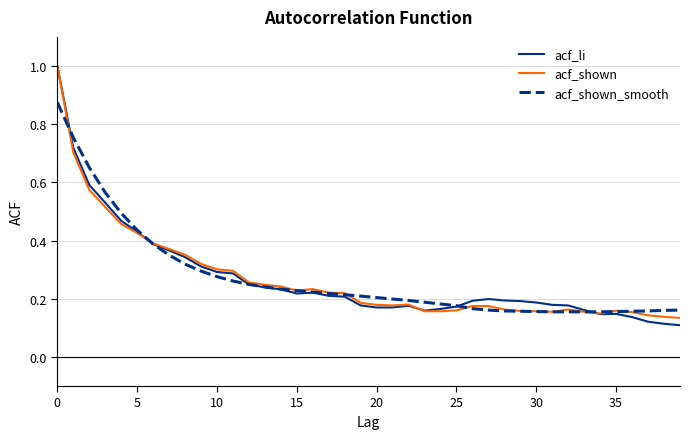

Where is acf_shown_smooth nearest to the value 0?

31